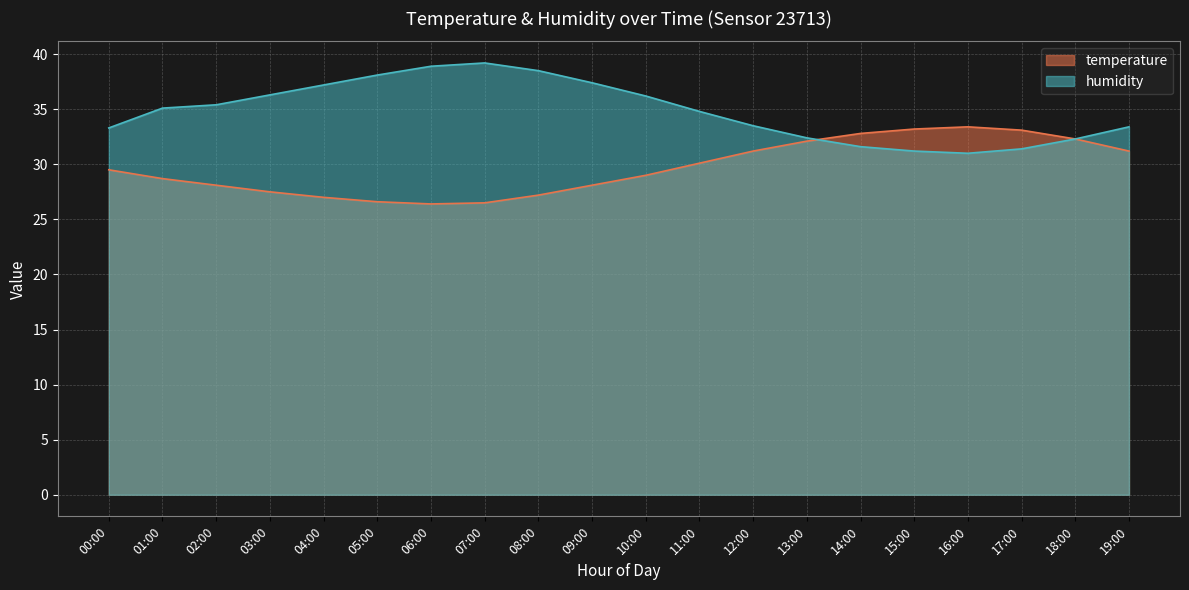

The value of humidity at 10:00 is 36.2. True or false?

True